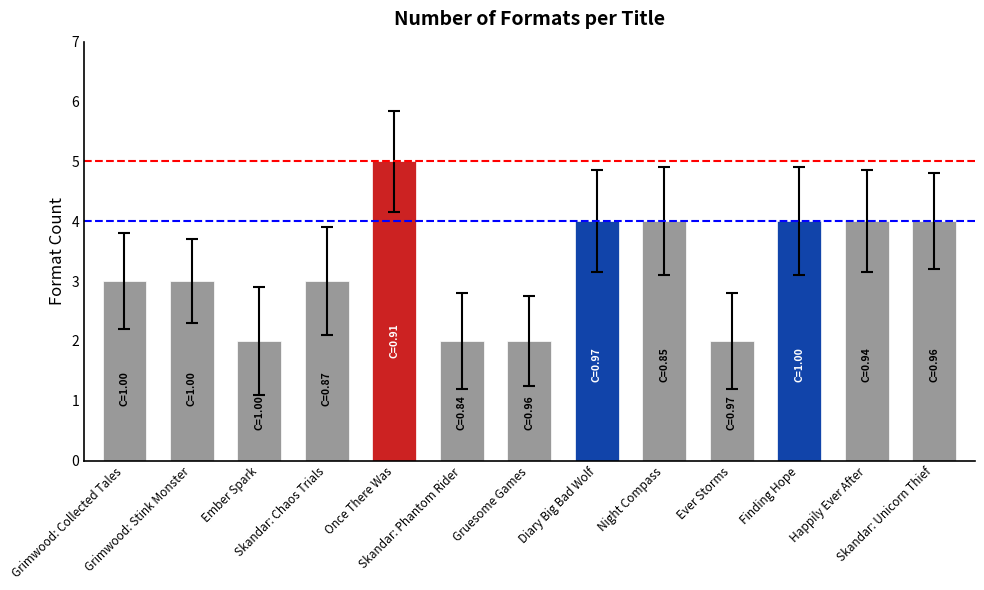

What is the value of the 6th bar from the left?

2